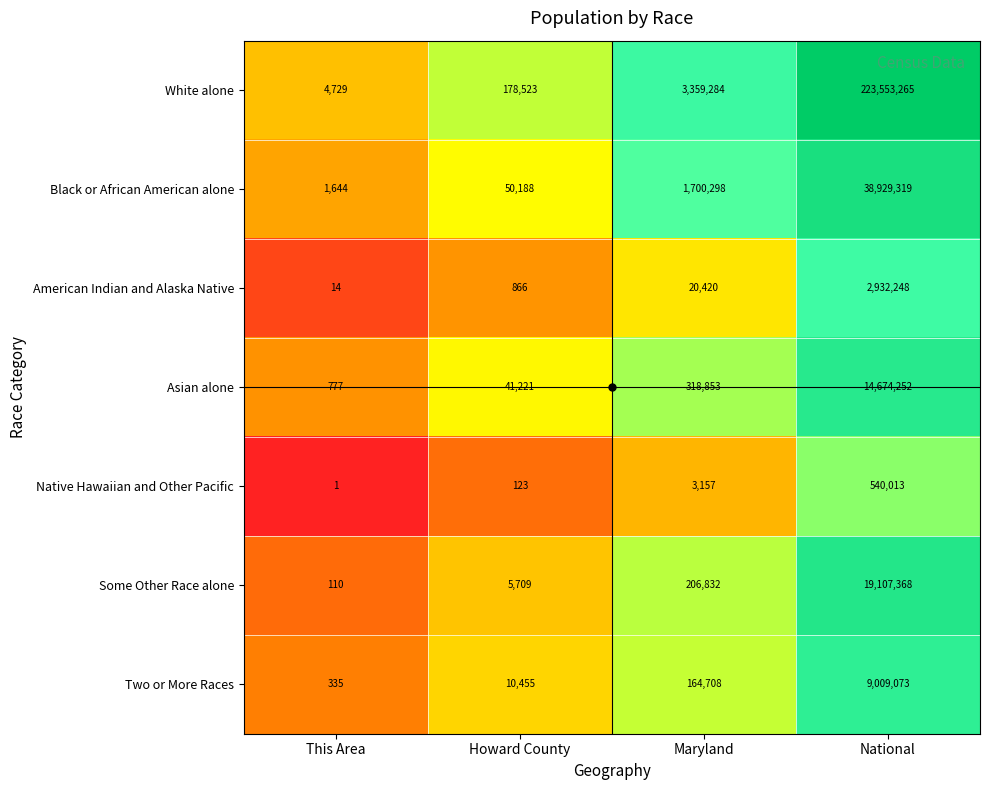

At how many categories does at least one series exceed 14?

4